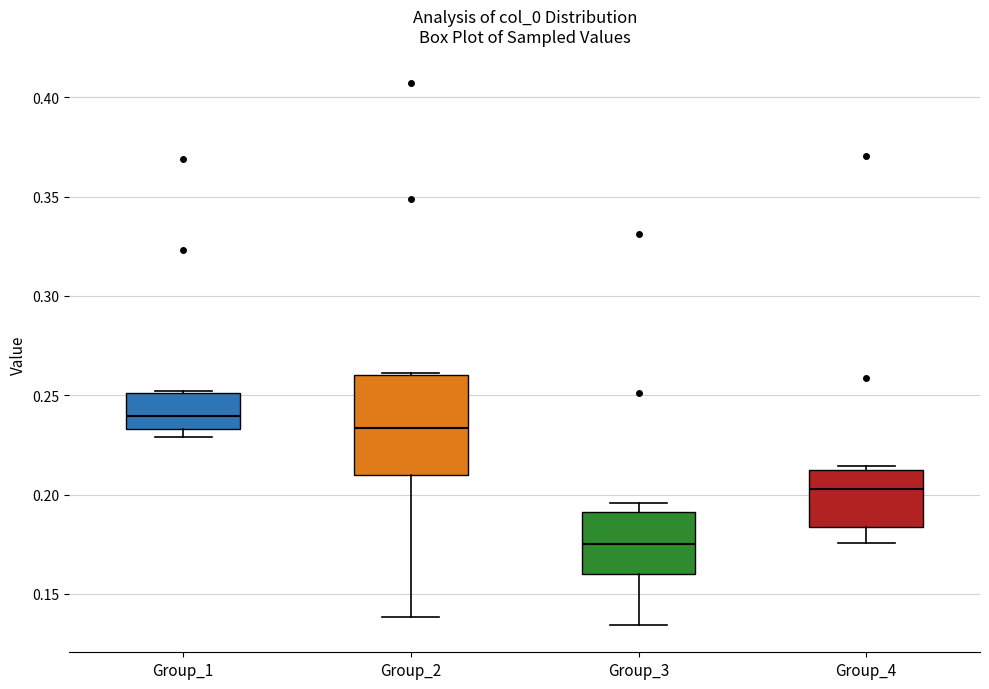

Comparing the boxes themselves (not the whiskers), which one is the tallest?

Group_2